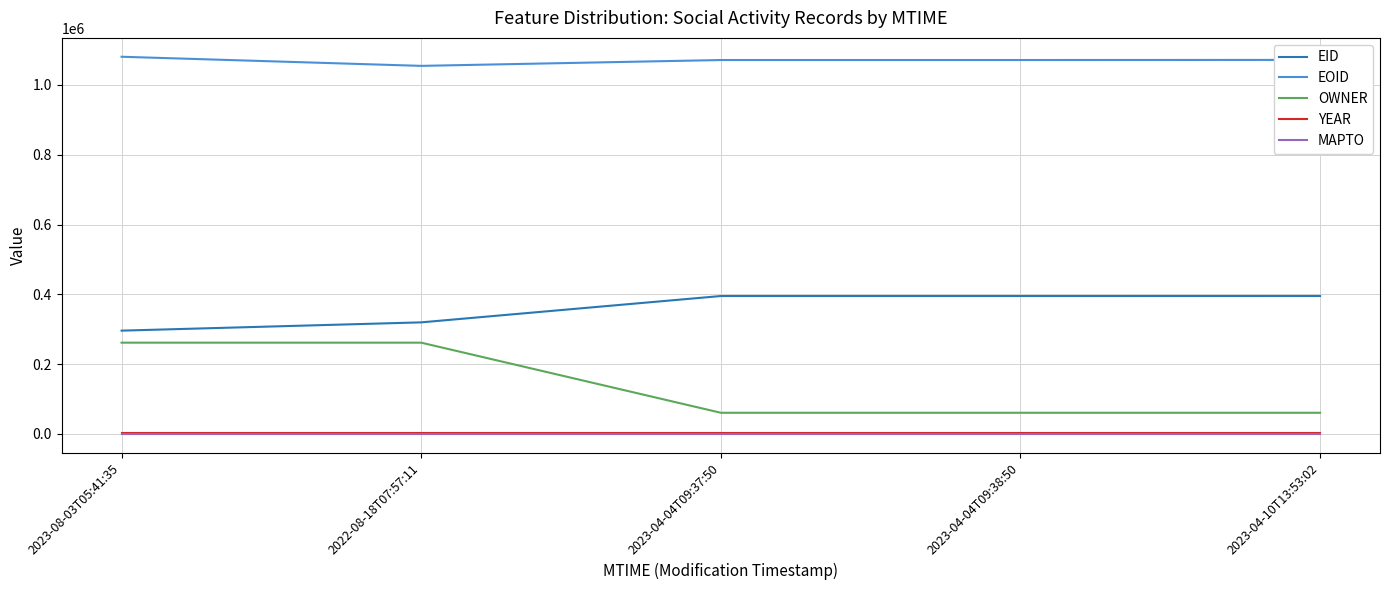

What is the difference between the maximum and second lowest values in the EID series?

75578